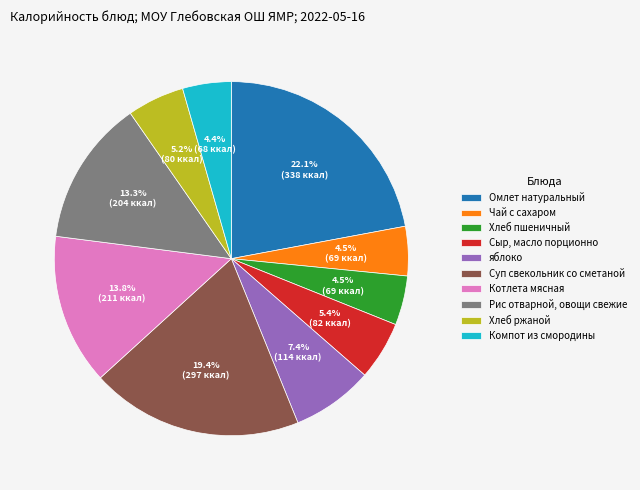

Combined, what portion of the pie is Суп свекольник со сметаной and яблоко?

26.8%